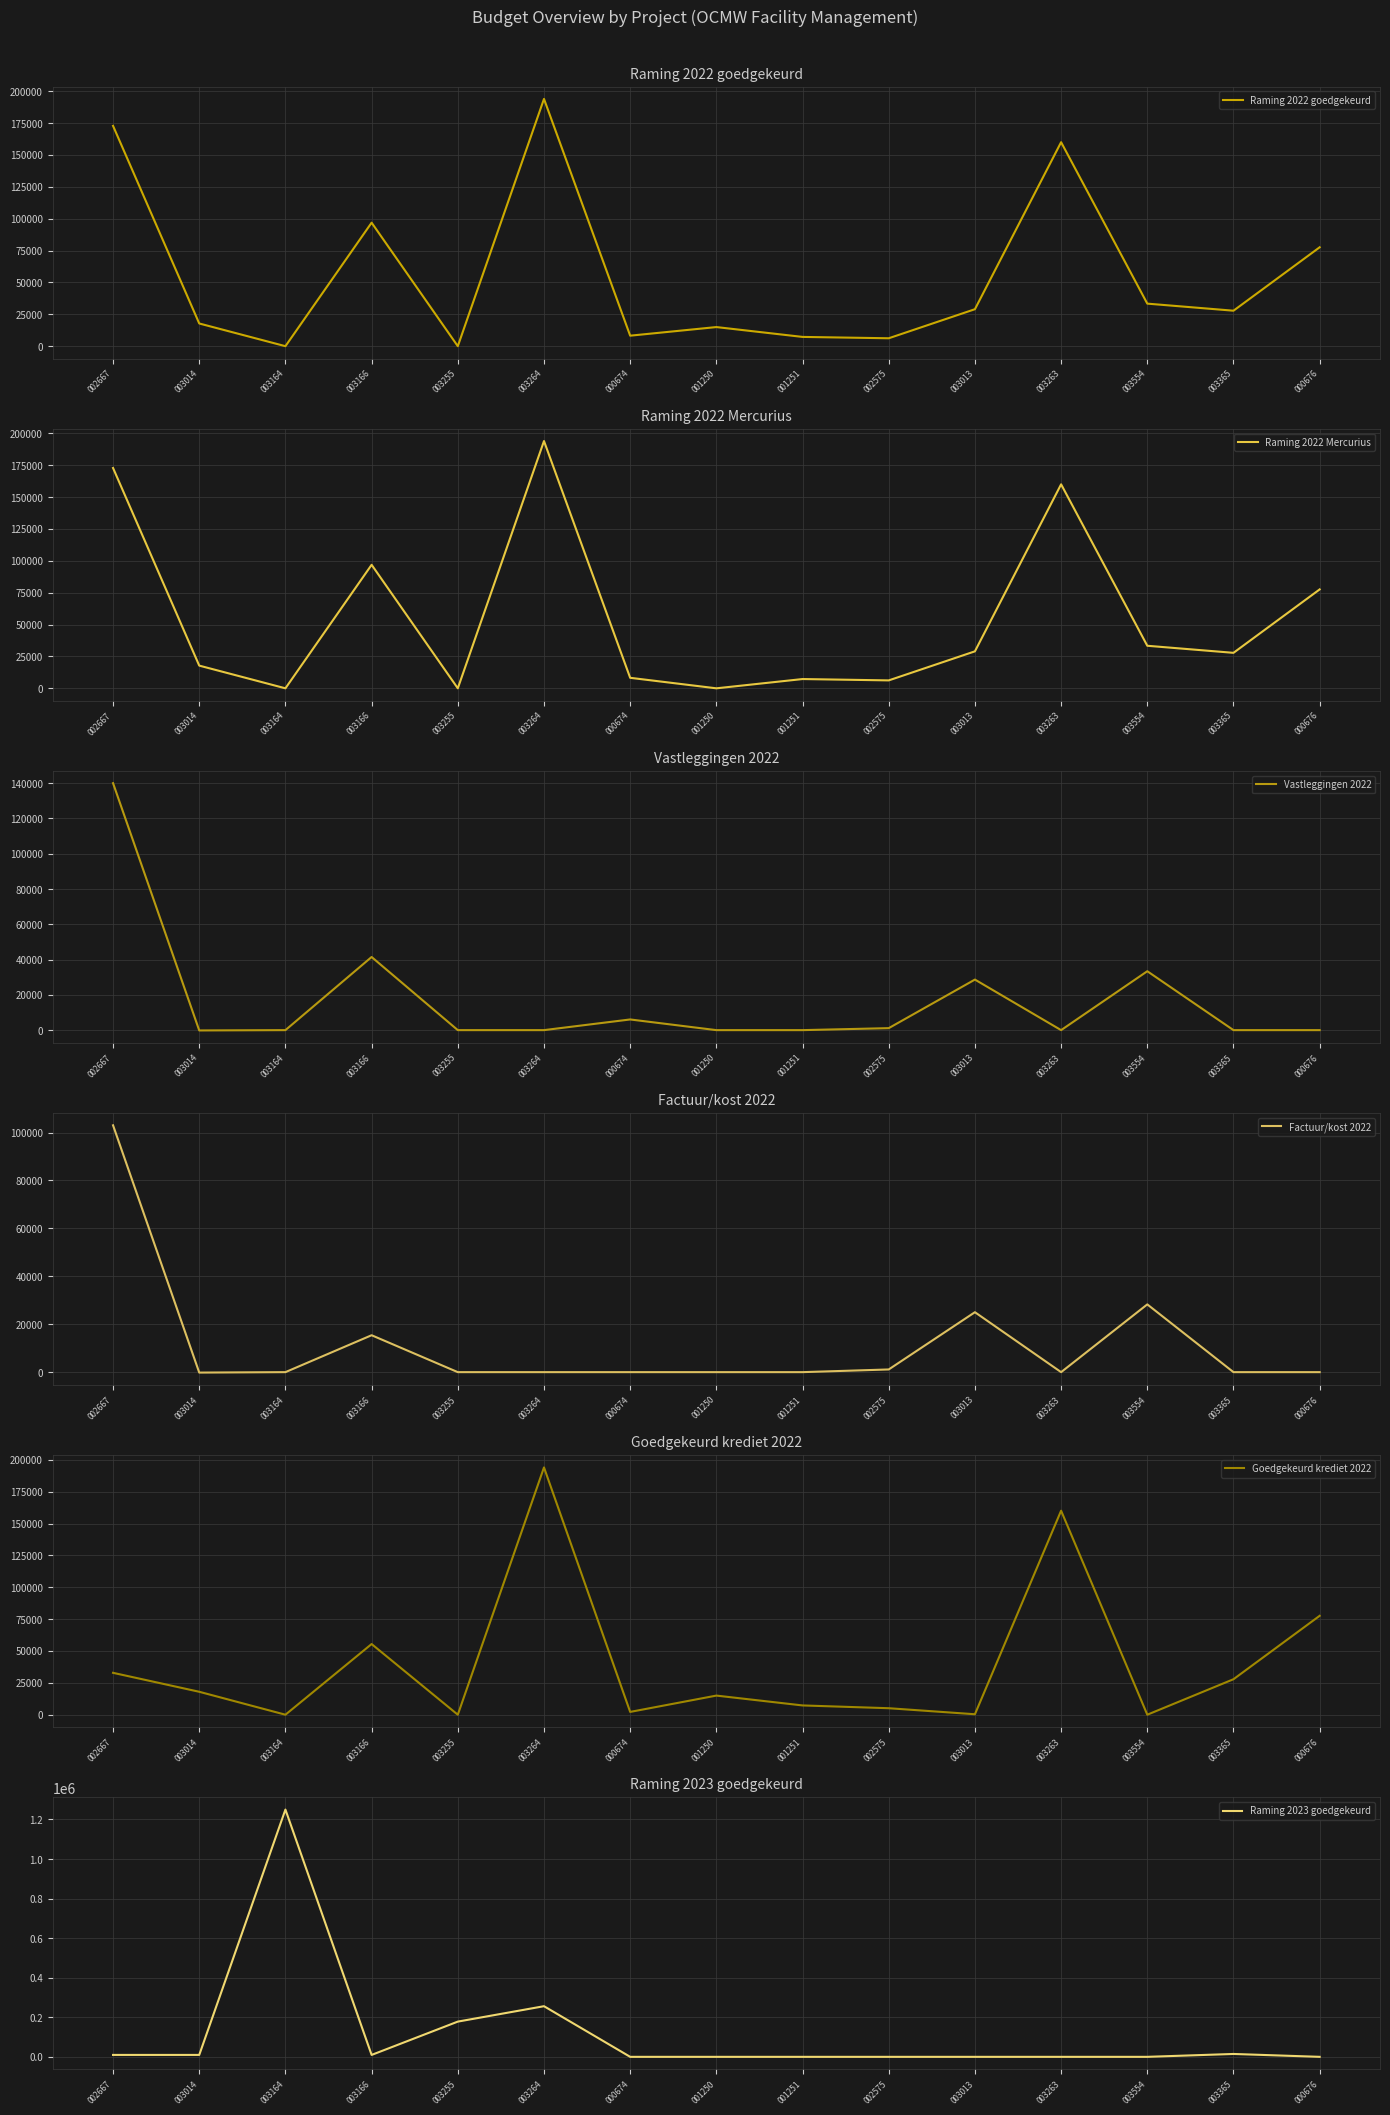

Where does the Raming 2022 Mercurius series first go above 27839?

002667